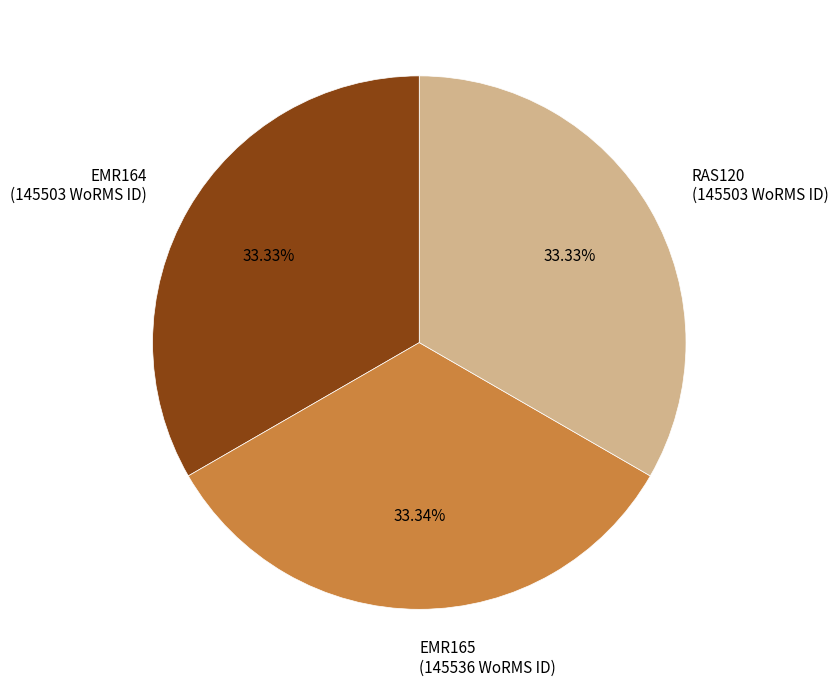

To the nearest percent, what portion does RAS120 represent?

33%